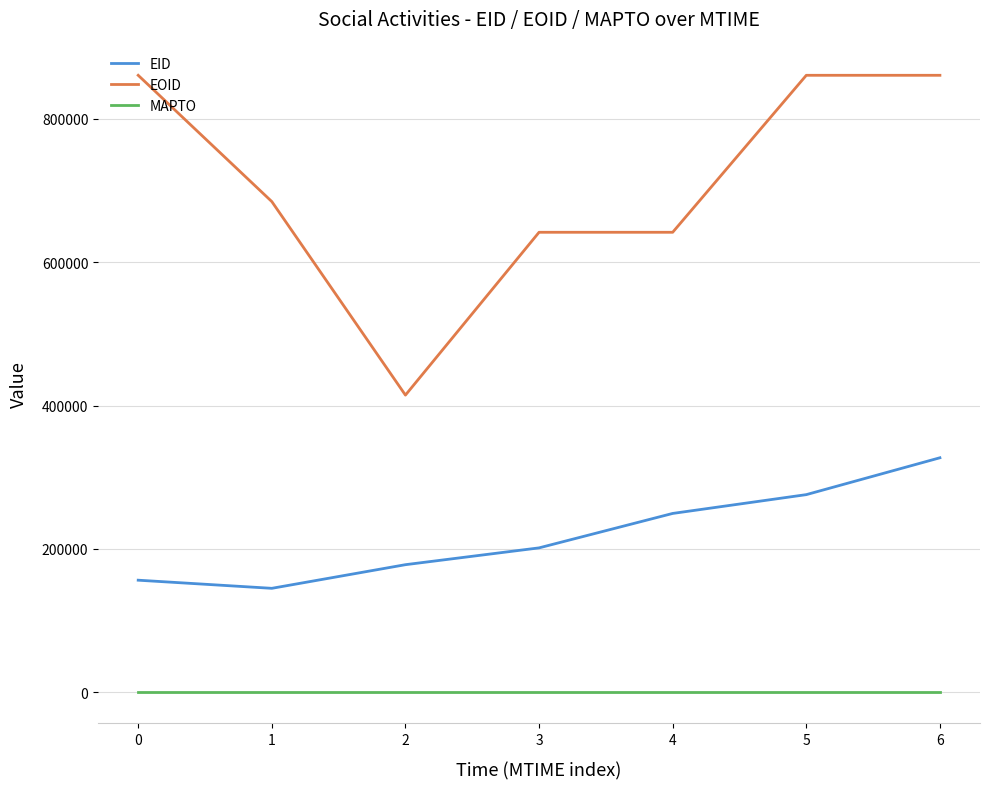

Which series changed the most between 2 and 3?

EOID